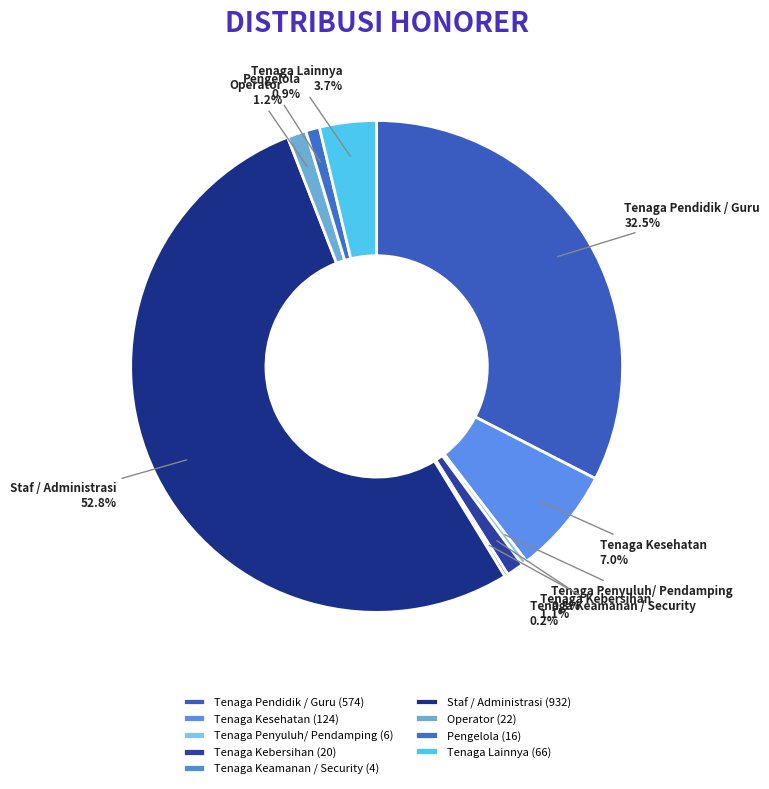

To the nearest percent, what is the difference between the largest and smallest slice percentages?

53%